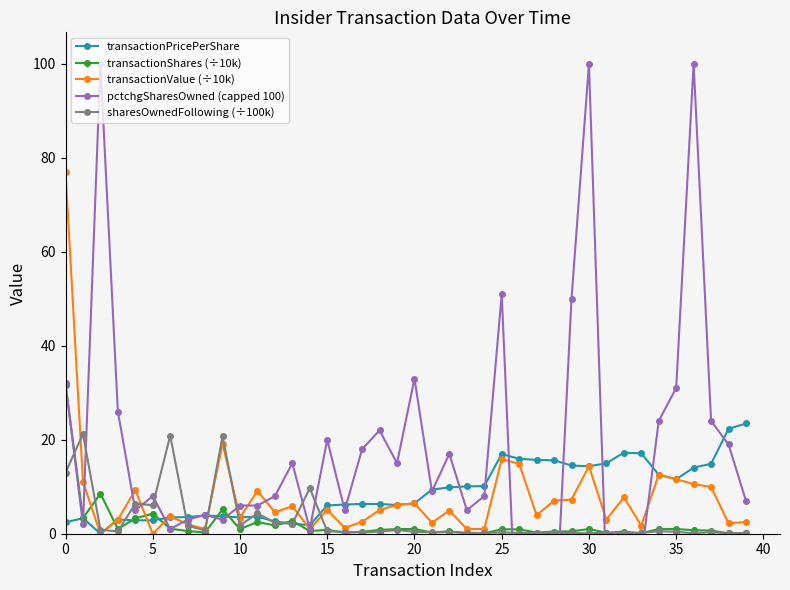

What are all the series names shown in the legend?

transactionPricePerShare, transactionShares (÷10k), transactionValue (÷10k), pctchgSharesOwned (capped 100), sharesOwnedFollowing (÷100k)